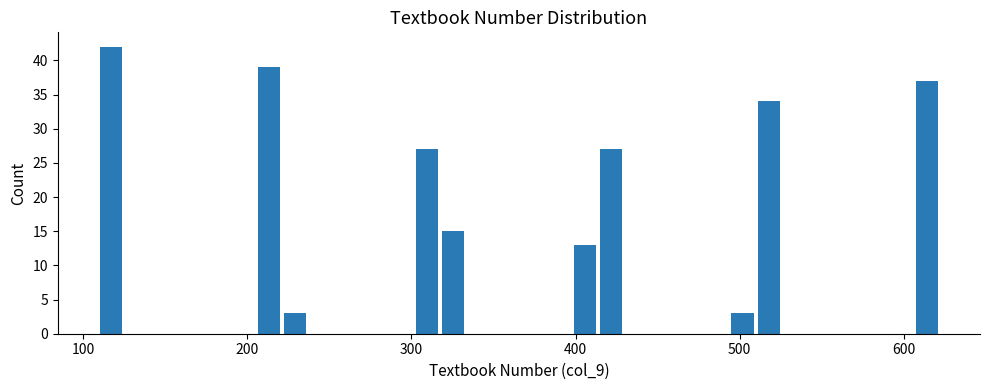

Read against the x-axis, roughly where is the centre of the tallest bar?

120